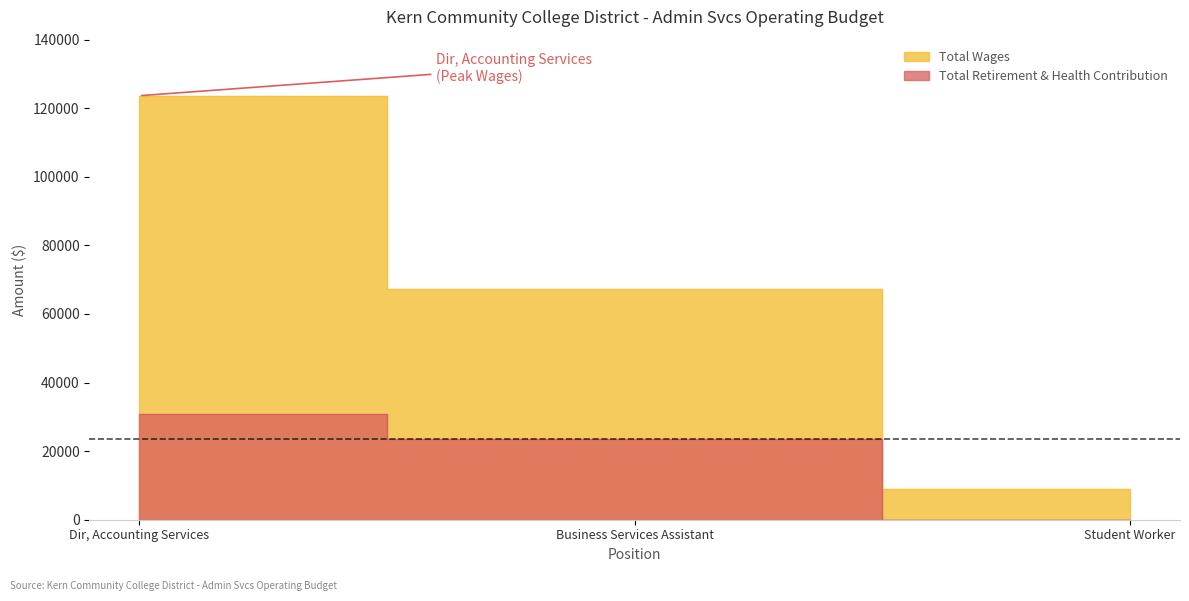

The value of Total Wages at Student Worker is 8888. True or false?

True